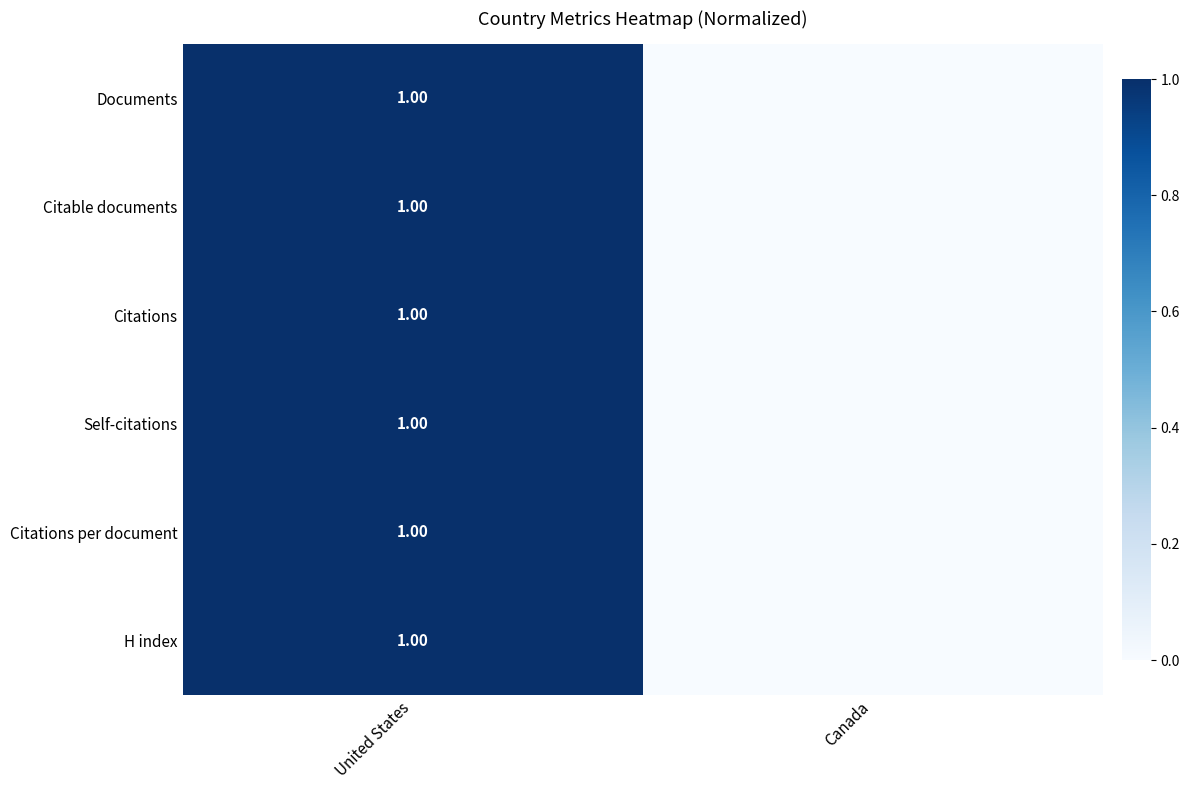

Between Canada and United States, which is larger?

United States